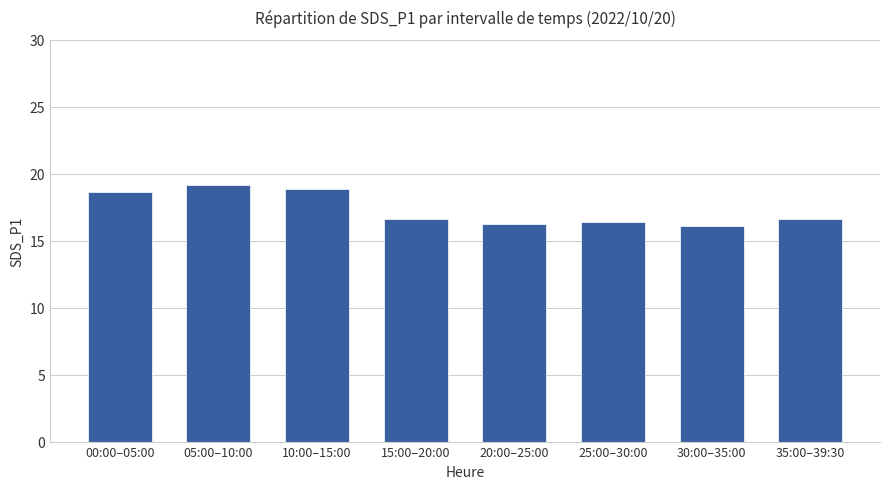

Is it true that the value at 30:00–35:00 is 7.0?

False